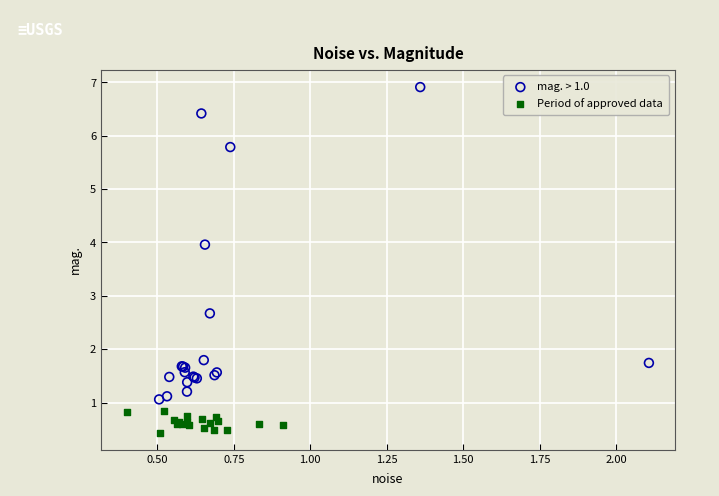

Which series reaches the minimum Y coordinate?

Period of approved data